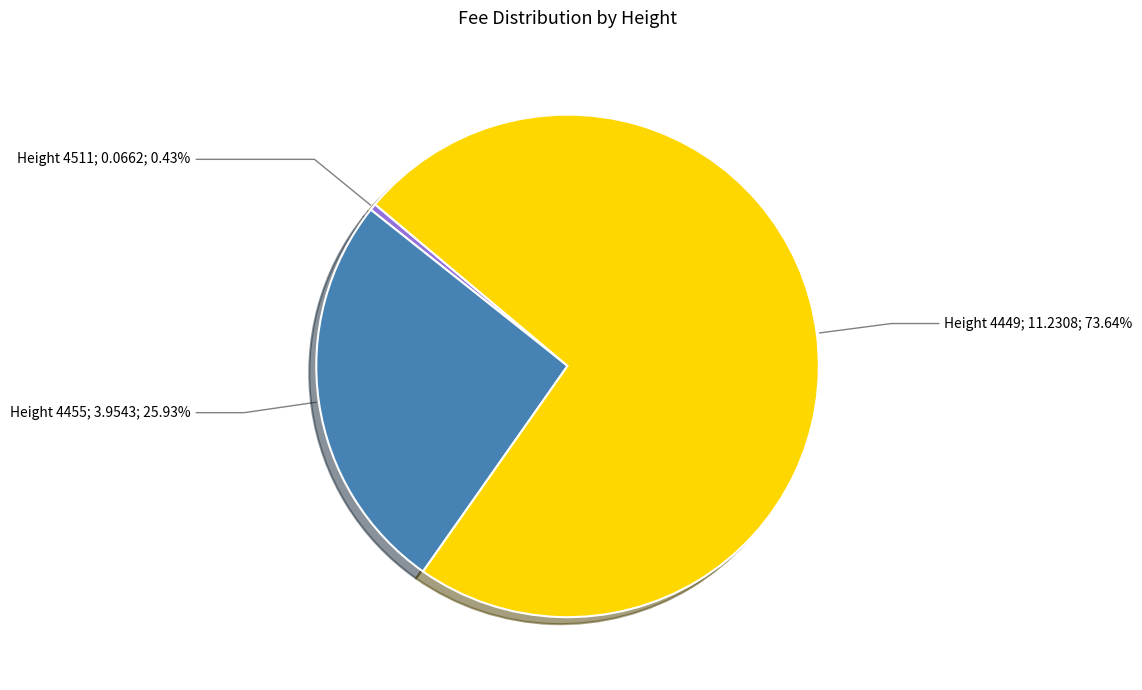

Does any single category account for the majority?

Yes